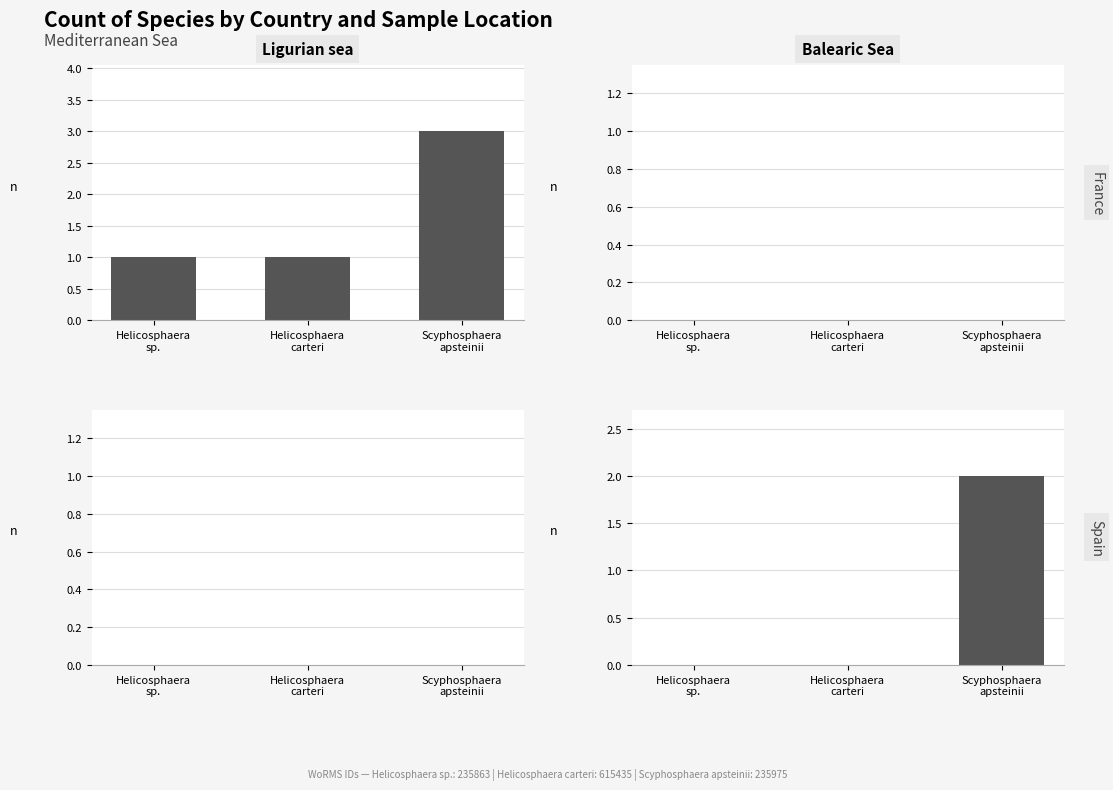

Between Helicosphaera
carteri and Scyphosphaera
apsteinii, which is larger?

Helicosphaera
carteri